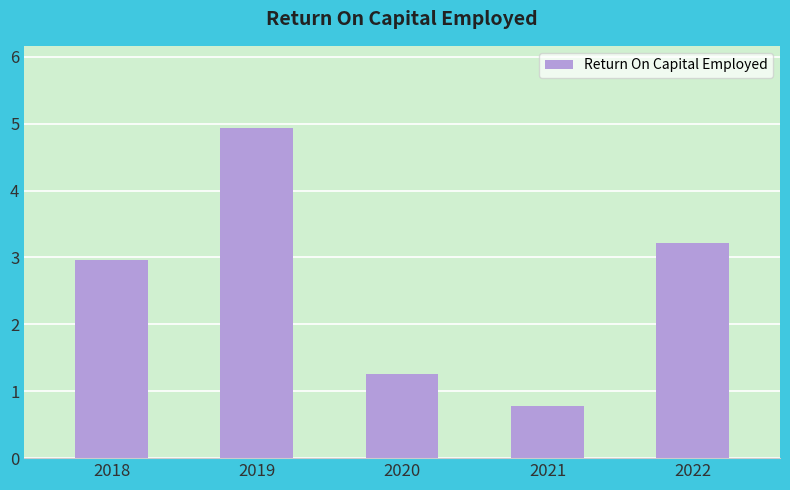

What is the difference between the values at 2019 and 2018?

2.0